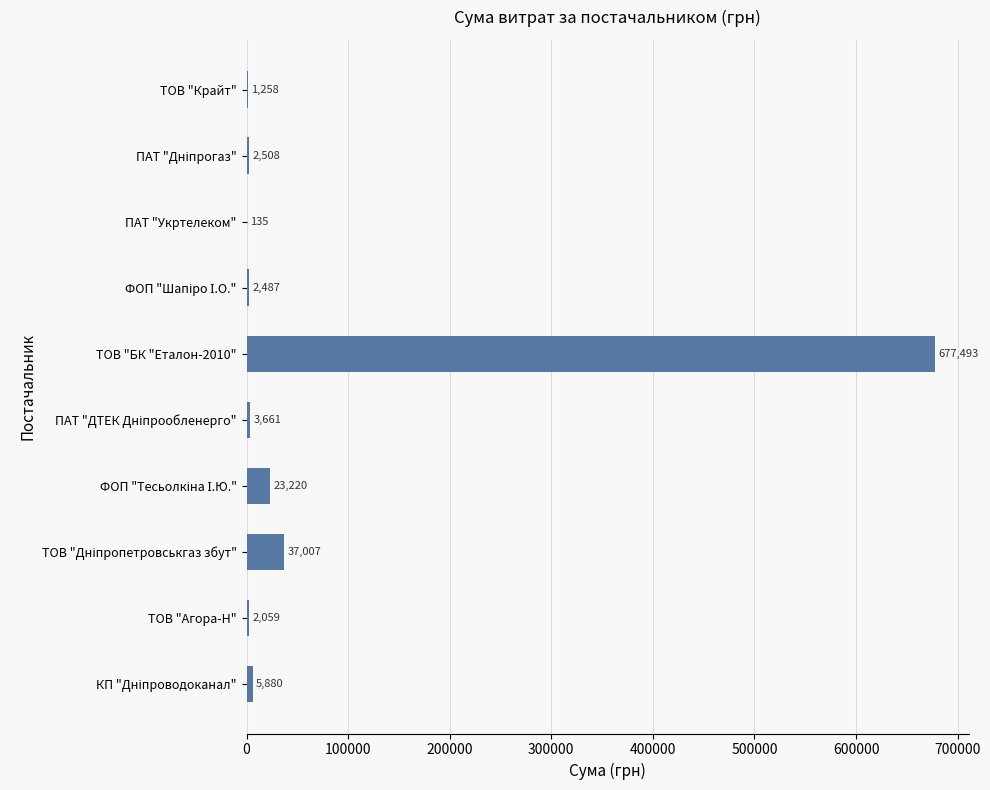

Which label corresponds to the largest value in the chart?

ТОВ "БК "Еталон-2010"